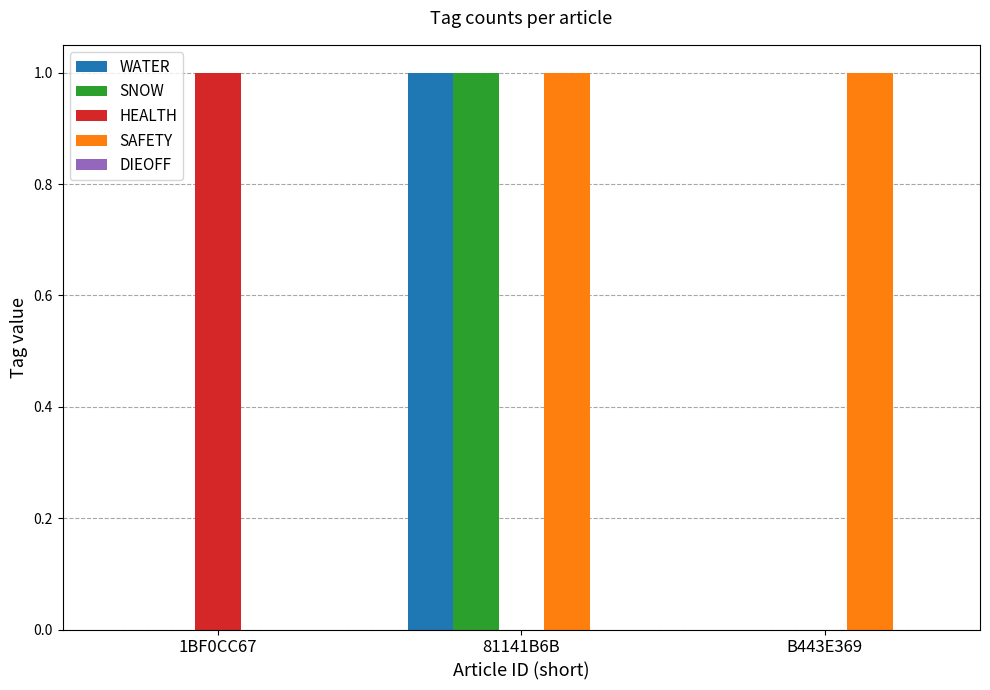

Is it true that SAFETY equals 2 at B443E369?

False